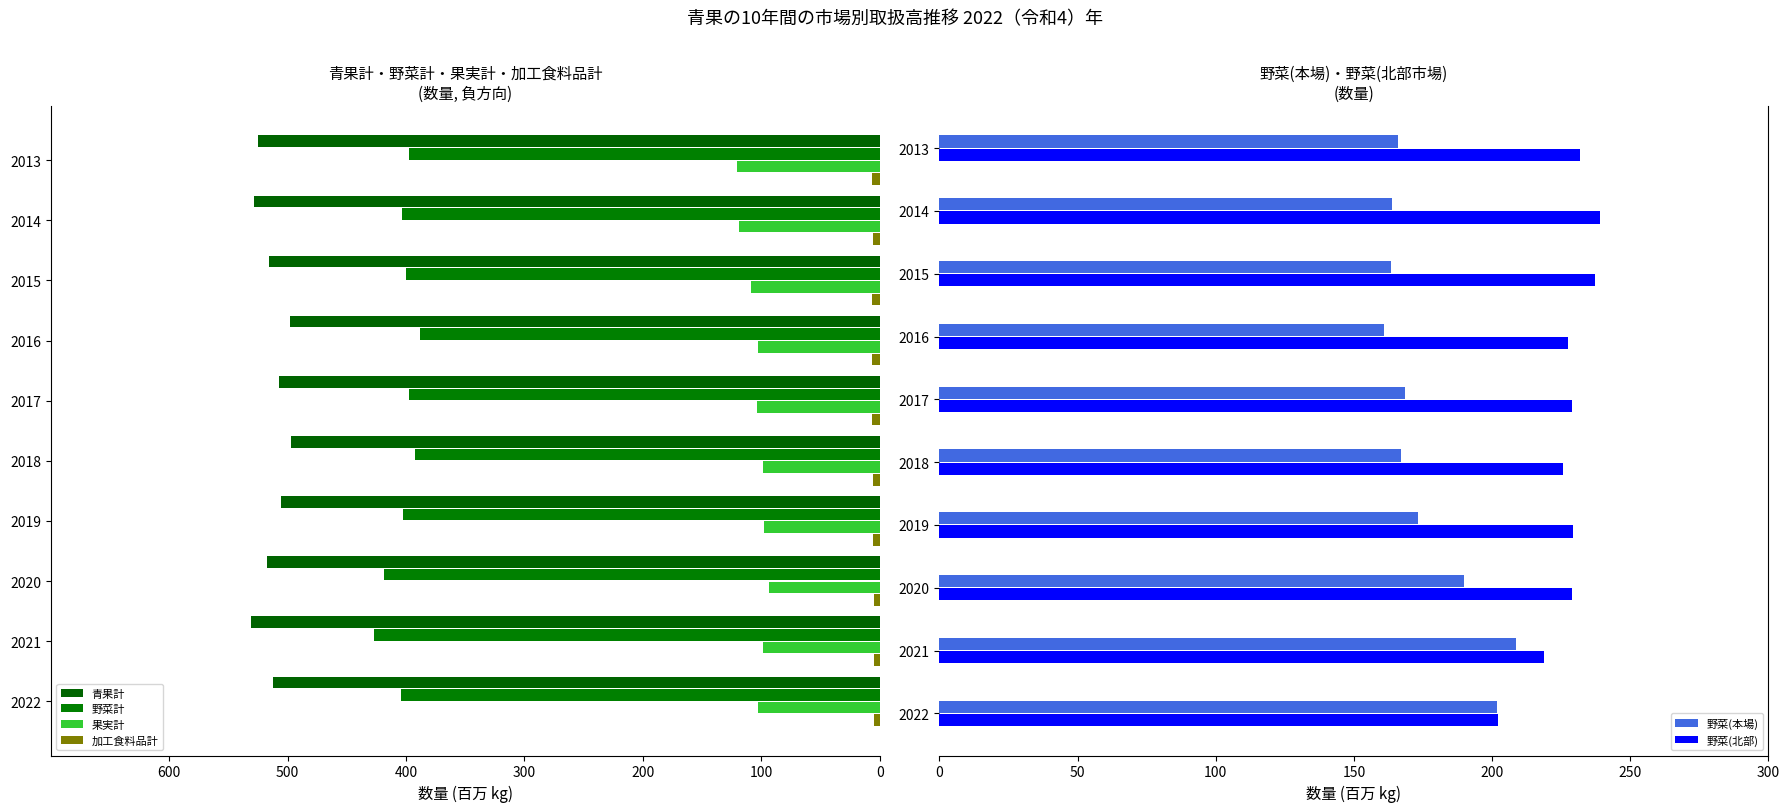

What is the average value of the 果実計 series?

-104.6